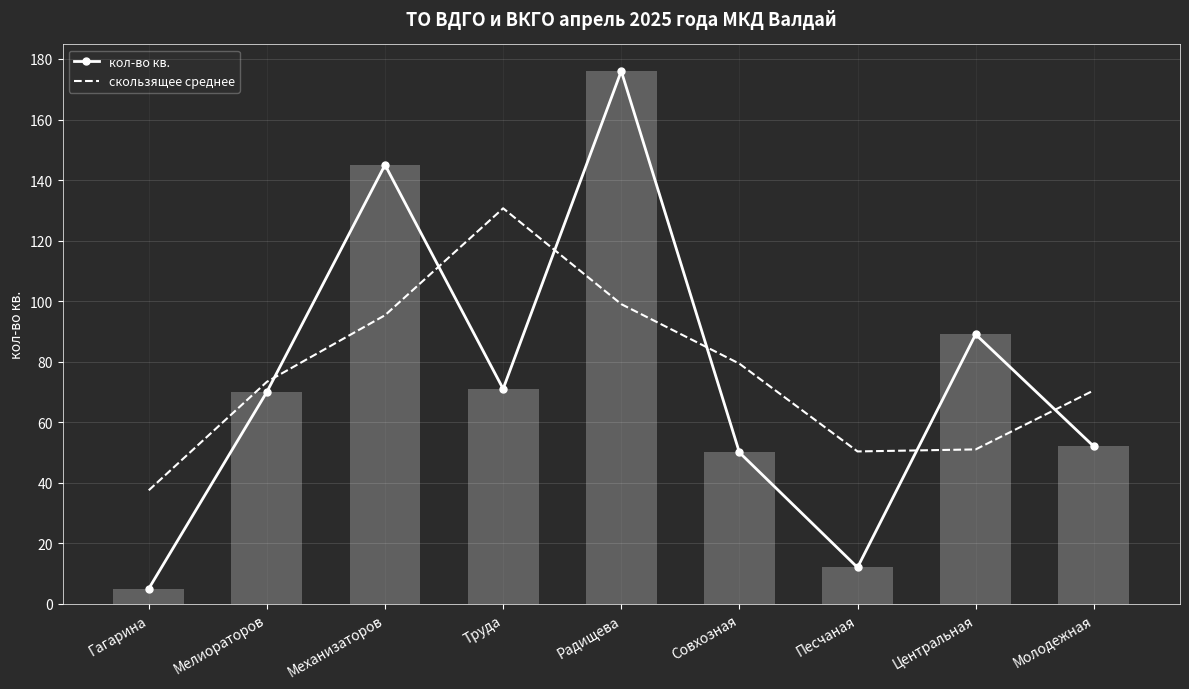

At which label does скользящее среднее first exceed 73?

Мелиораторов